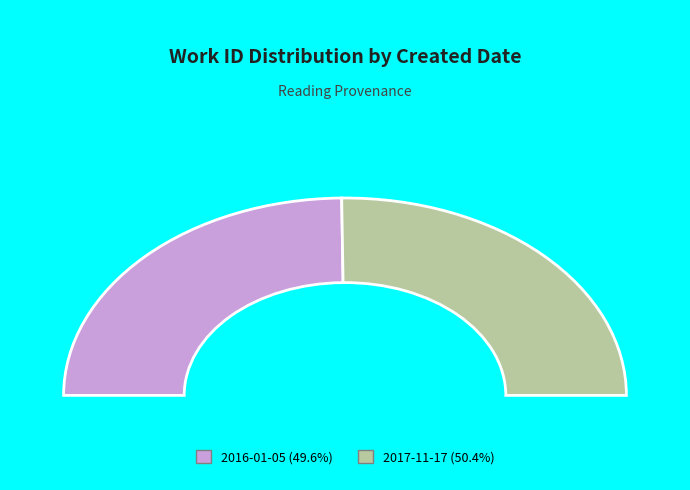

Is there any slice that represents more than half of the pie?

Yes